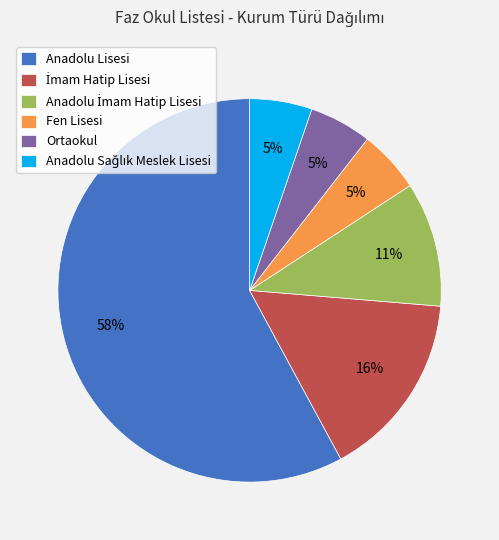

Is there a majority slice in this chart?

Yes